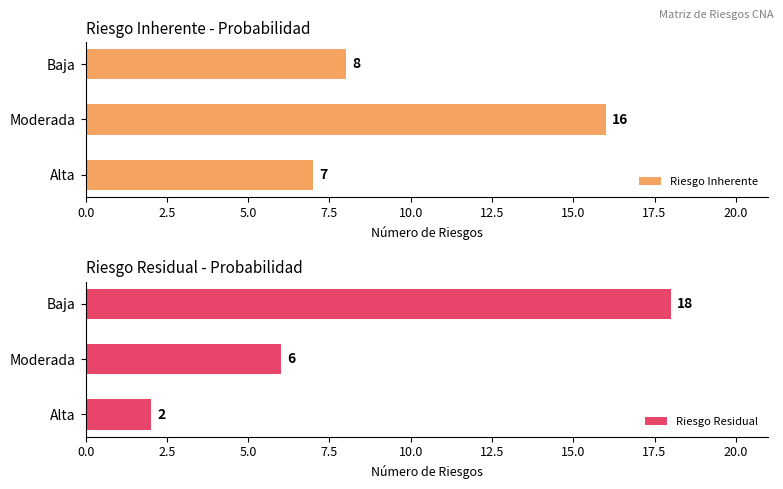

At which label does Riesgo Inherente reach its peak?

Moderada